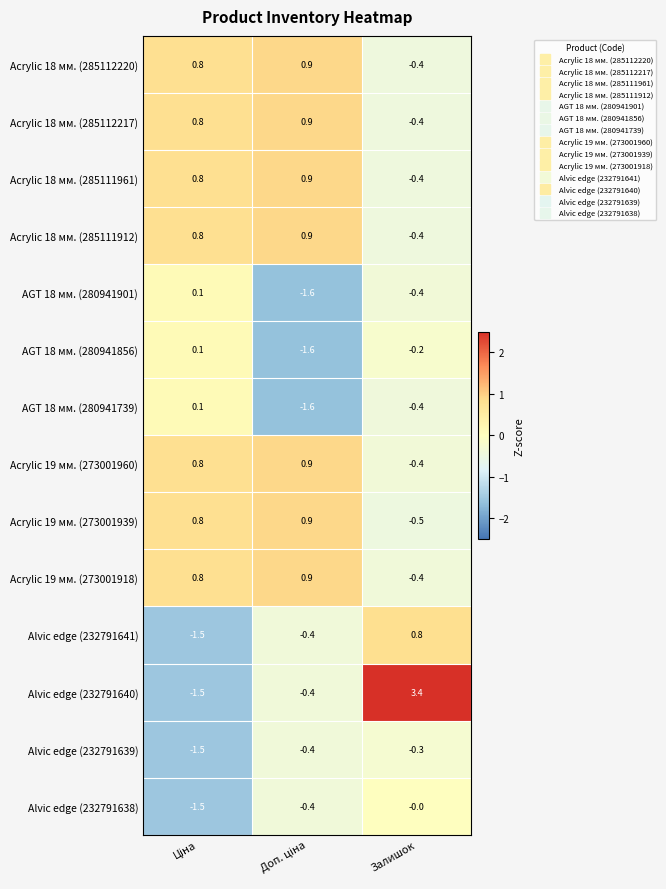

How many data points in Alvic edge (232791640) are above 0?

1